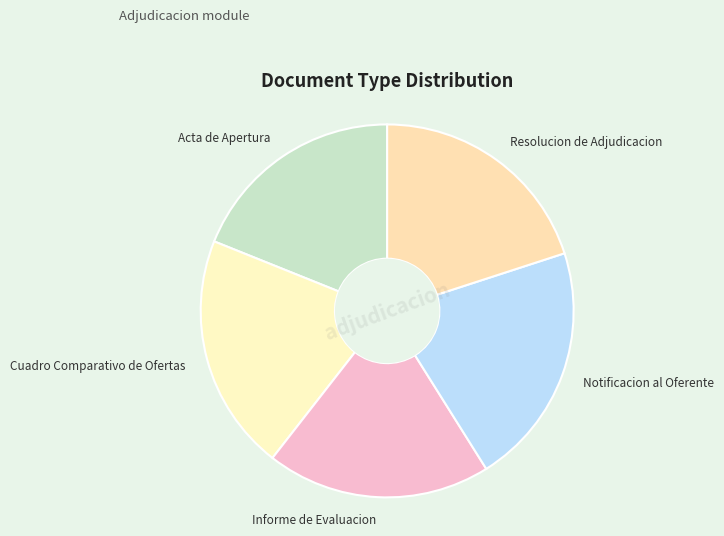

What is the ratio of the value at Resolucion de Adjudicacion to the value at Acta de Apertura?

1.1